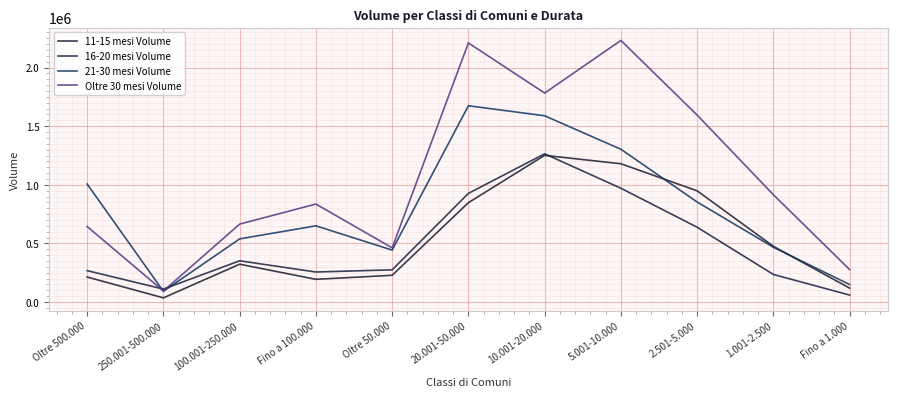

List the labels in order of Oltre 30 mesi Volume value, largest first.

5.001-10.000, 20.001-50.000, 10.001-20.000, 2.501-5.000, 1.001-2.500, Fino a 100.000, 100.001-250.000, Oltre 500.000, Oltre 50.000, Fino a 1.000, 250.001-500.000